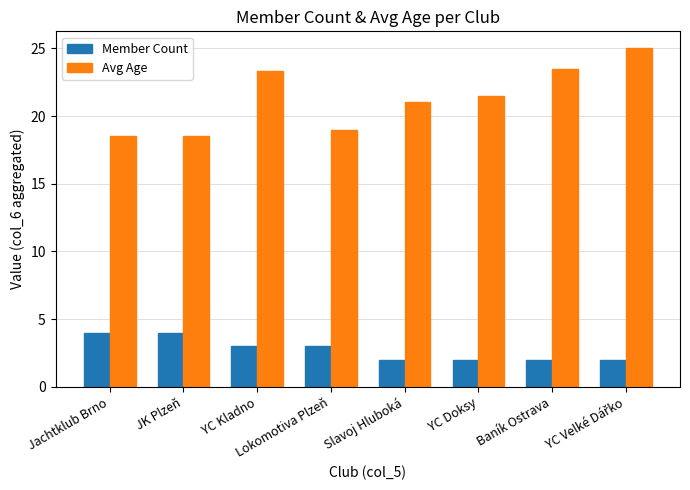

What is the smallest value displayed?

2.0